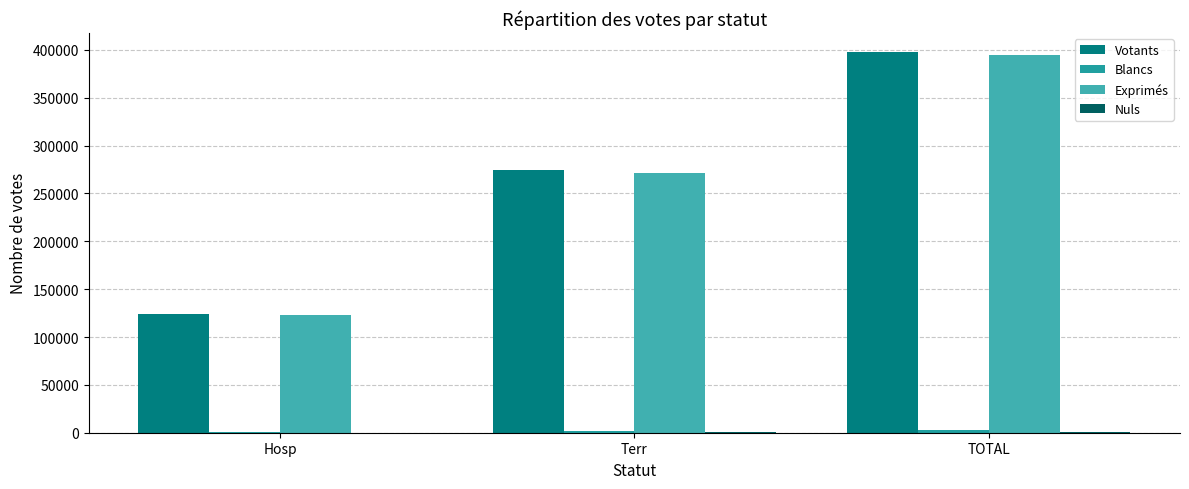

How many groups of bars are there?

3